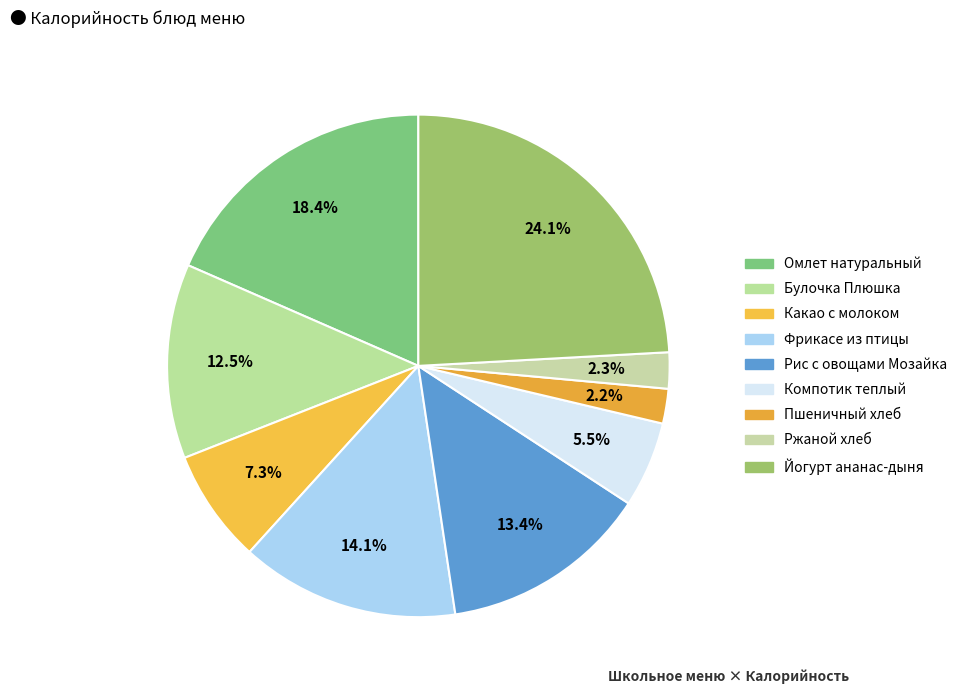

Does any single category account for the majority?

No